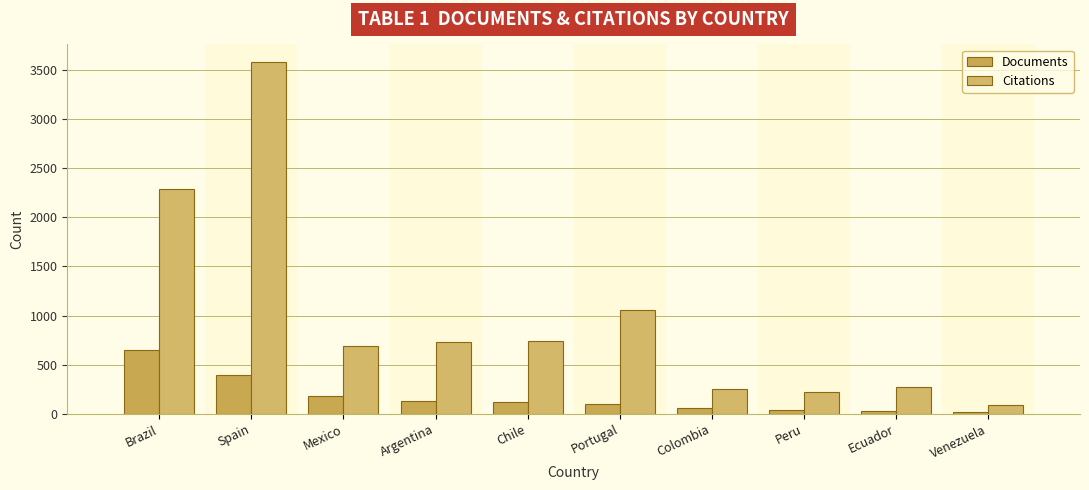

What value does the Citations series have at Venezuela, to the nearest 50?

100